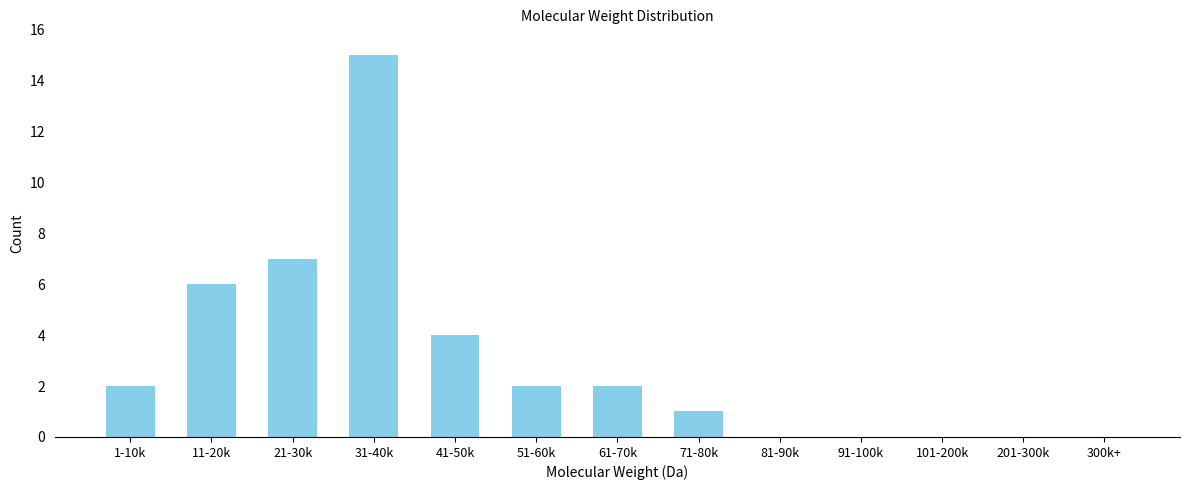

Reading right to left, extract all data points from this chart.

300k+=0	201-300k=0	101-200k=0	91-100k=0	81-90k=0	71-80k=1	61-70k=2	51-60k=2	41-50k=4	31-40k=15	21-30k=7	11-20k=6	1-10k=2